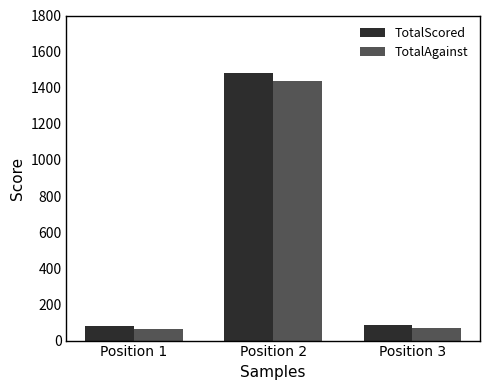

Is the value of TotalAgainst at Position 2 greater than the value of TotalScored at Position 3?

Yes